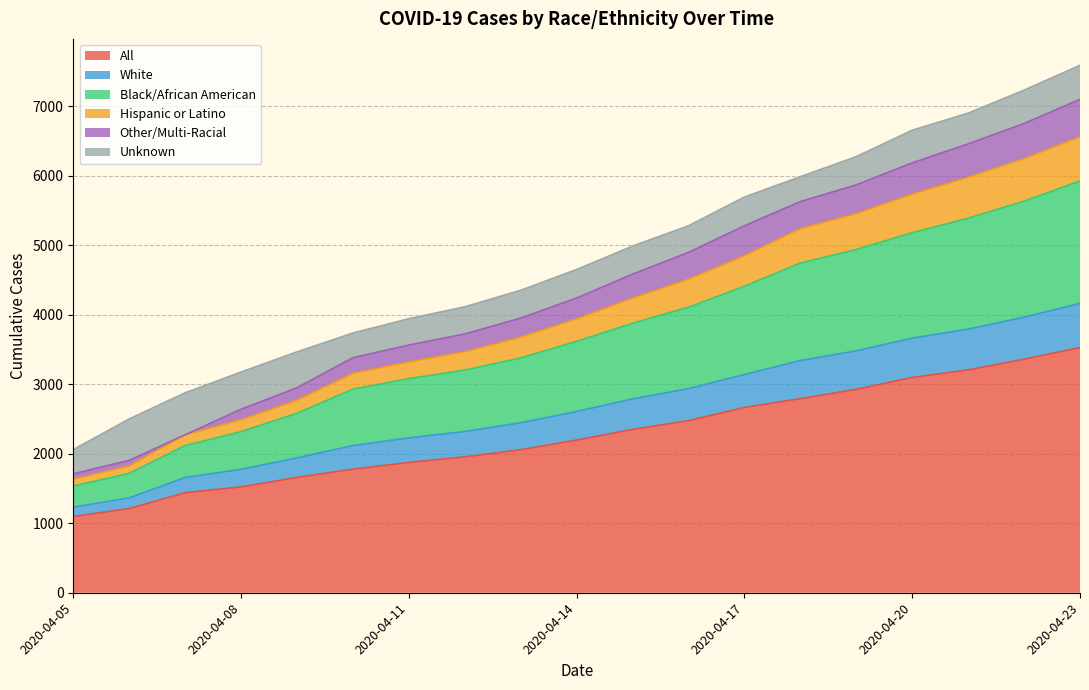

Which category has the highest value in the All series?

2020-04-23